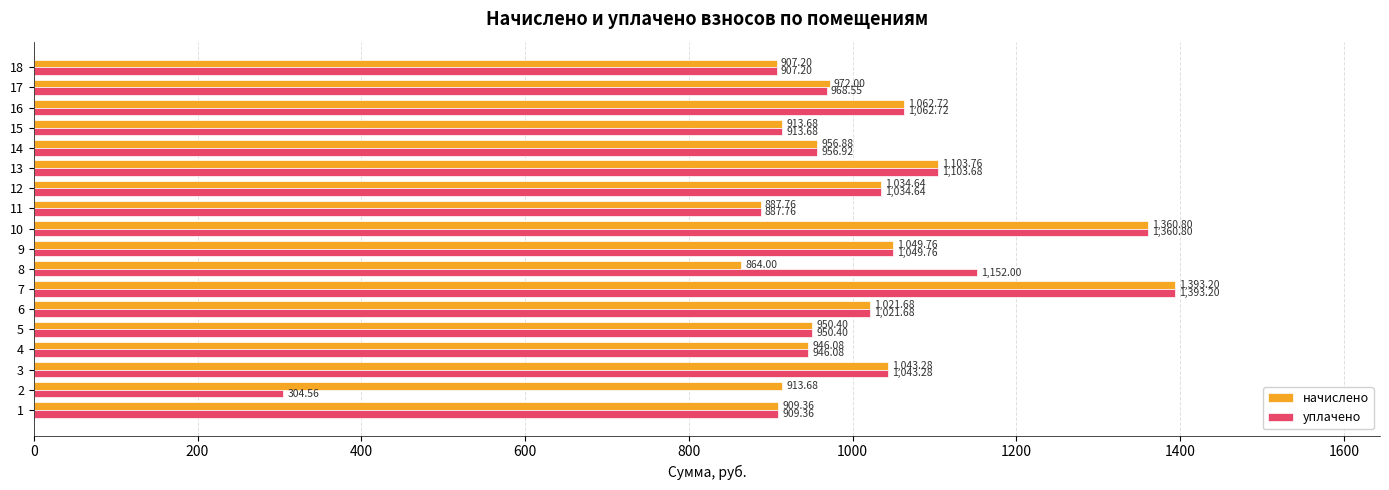

What is the average value of the уплачено series?

998.1